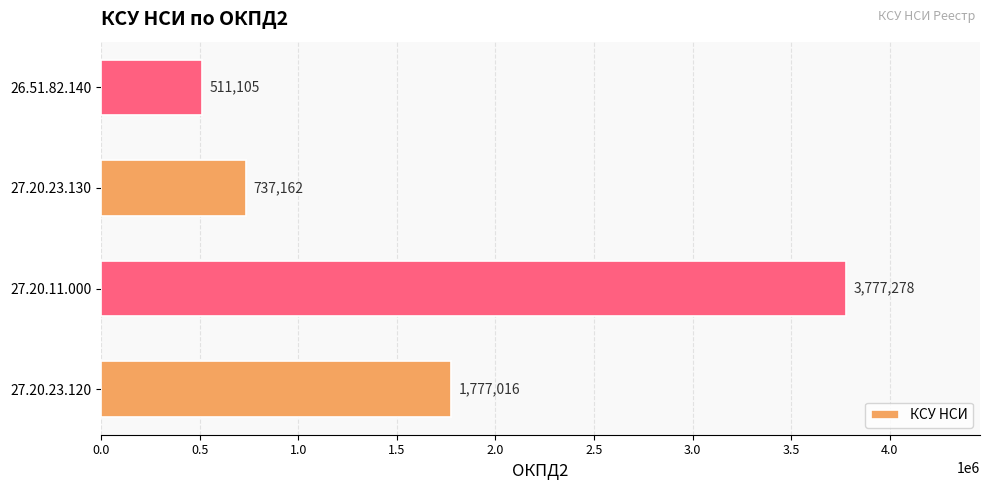

What is the change in value from 27.20.23.120 to 27.20.11.000?

+2000262